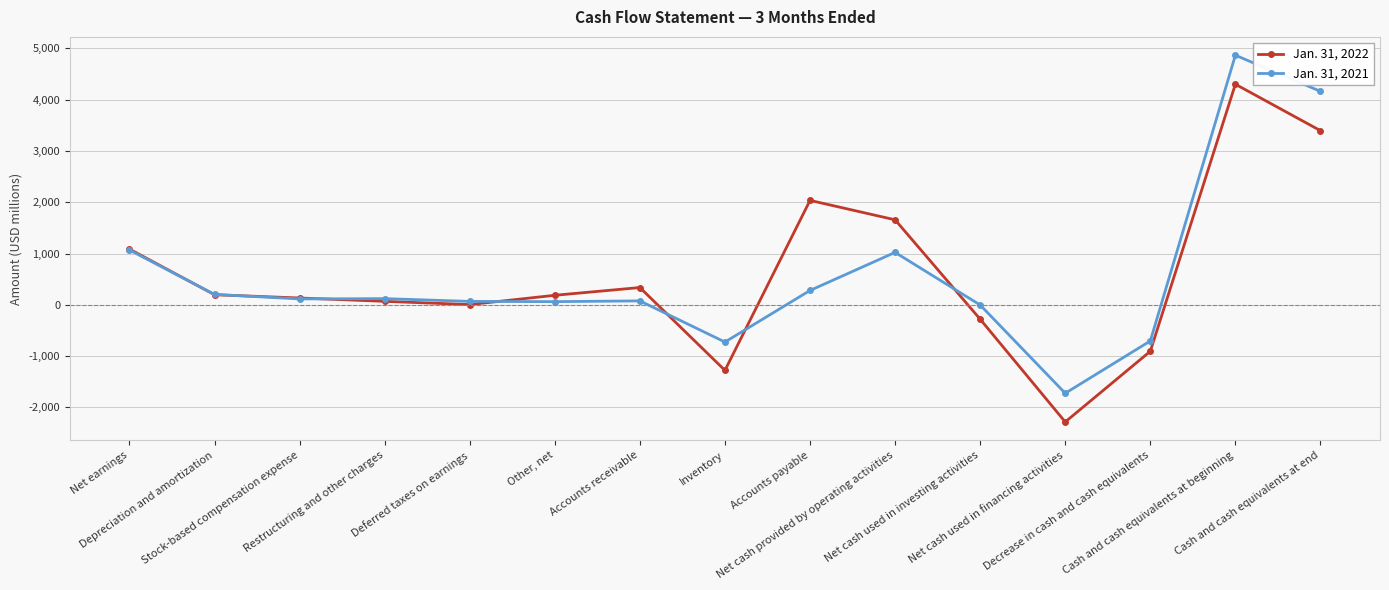

True or false: Jan. 31, 2022 has a value of 133 at Stock-based compensation expense.

True